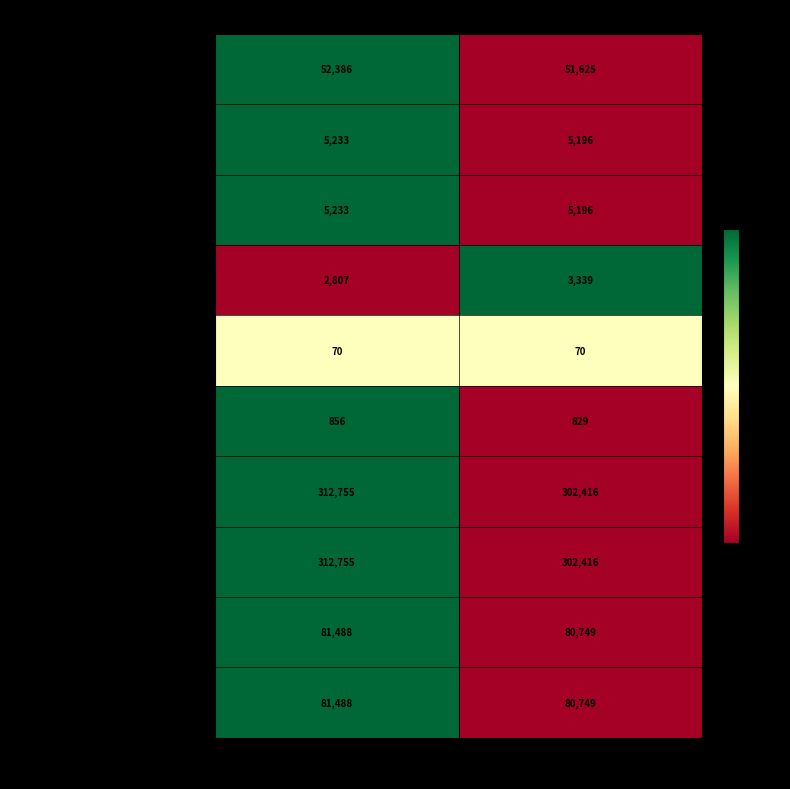

The 汚水処理費 series shows 36842 at 平成30年度. True or false?

False